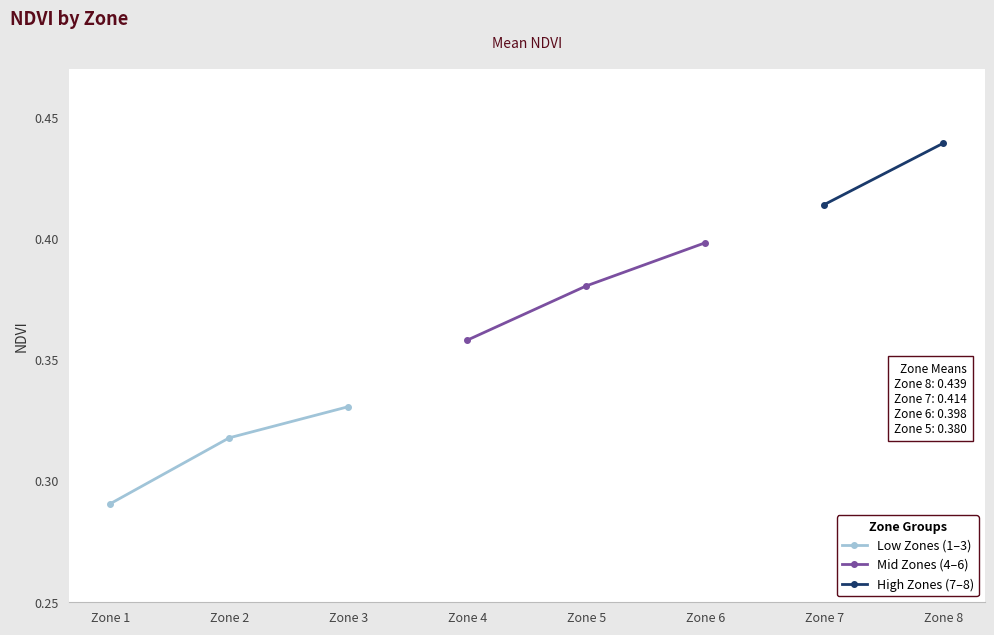

How many lines are shown in the chart?

3